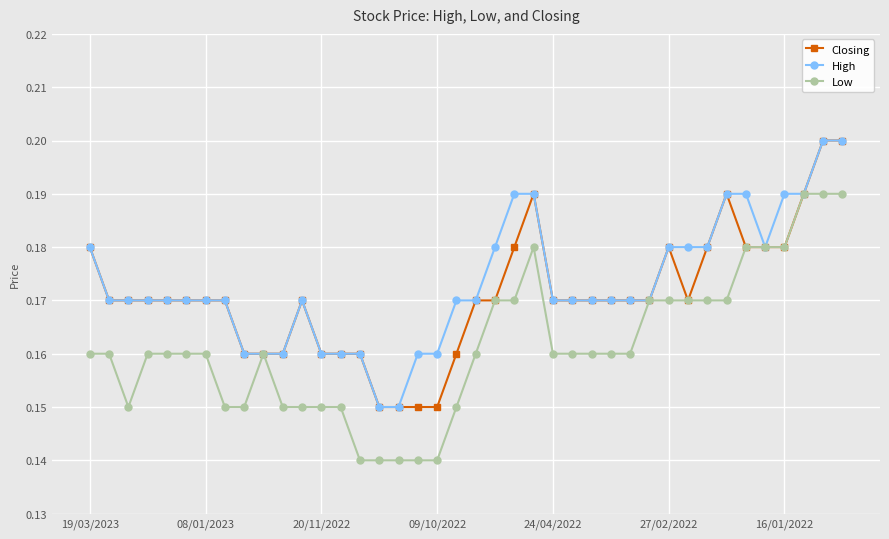

Count the number of categories in the chart.

40